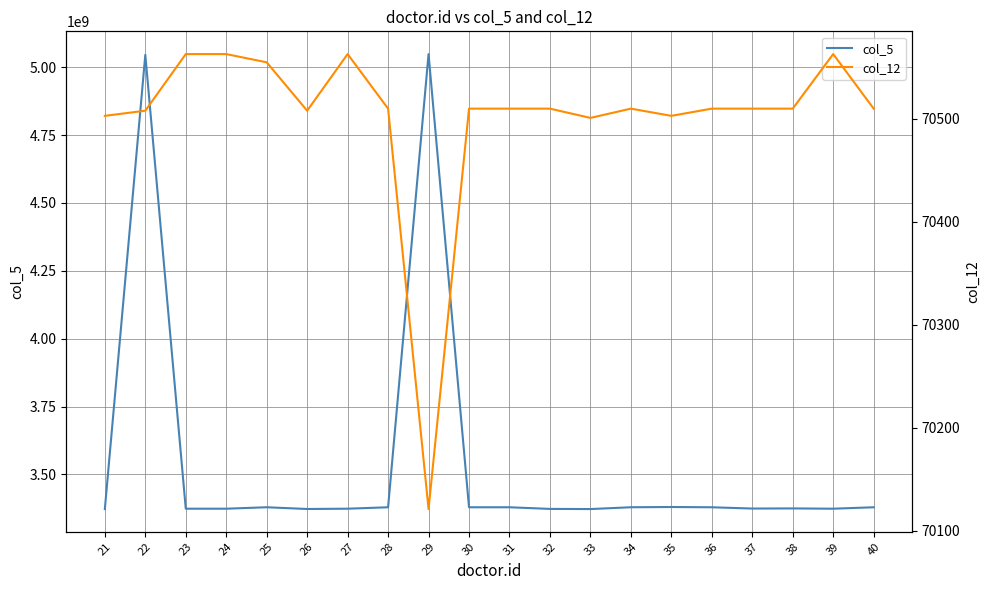

How many categories are shown in the chart?

20